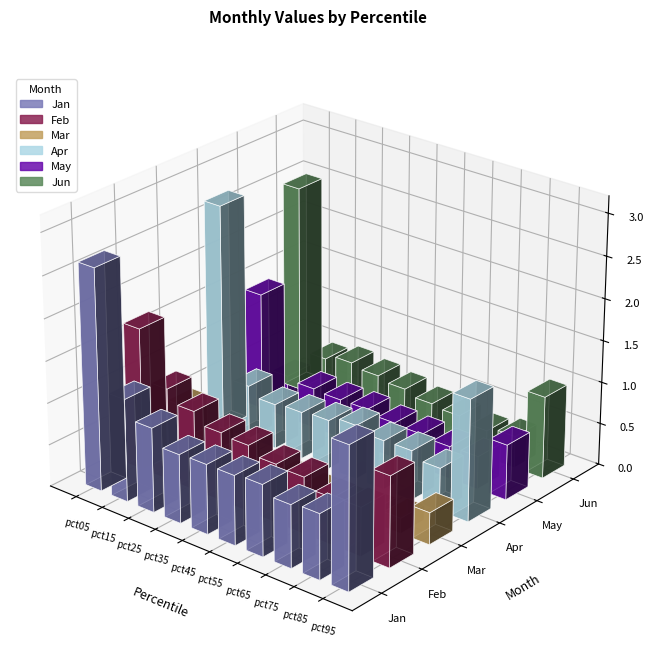

What is the value of the Jan bar at the 2nd from the left?

1.2